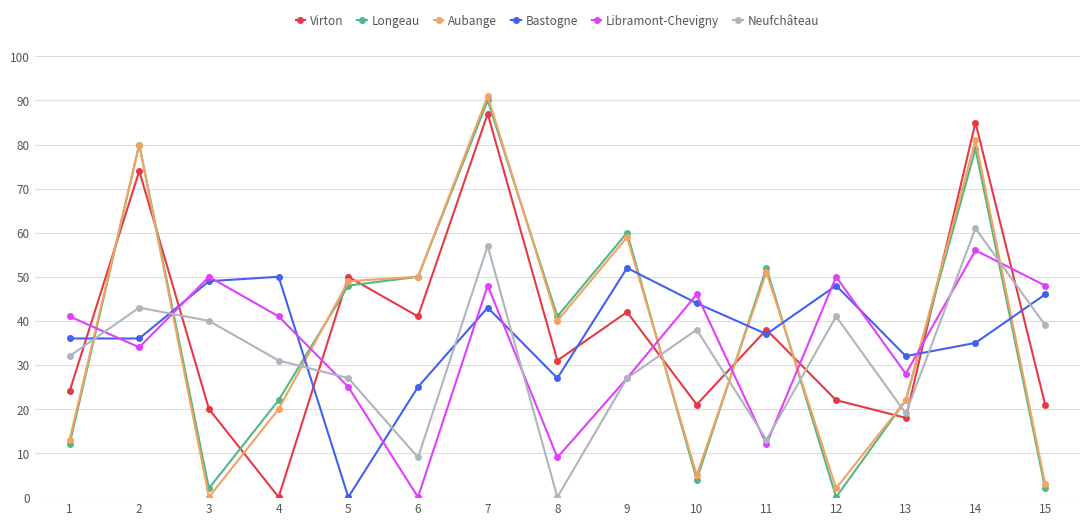

Is the value of Neufchâteau at 9 greater than the value of Longeau at 12?

Yes